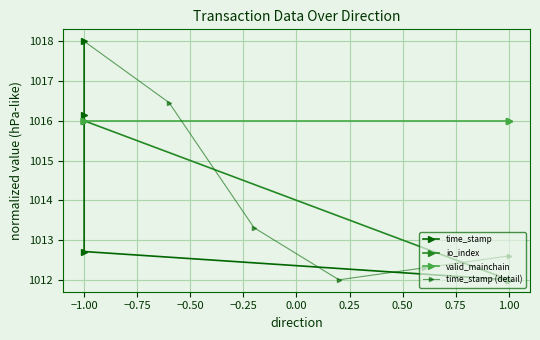

How many lines are shown in the chart?

4